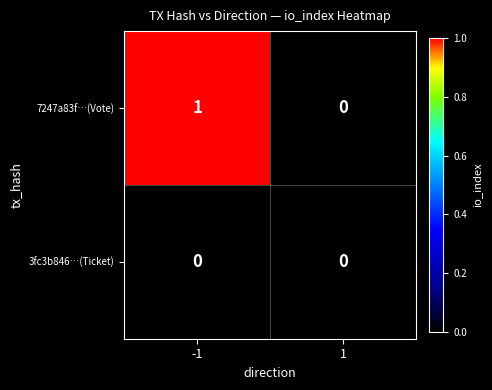

Which series changed the most between -1 and 1?

7247a83f…(Vote)